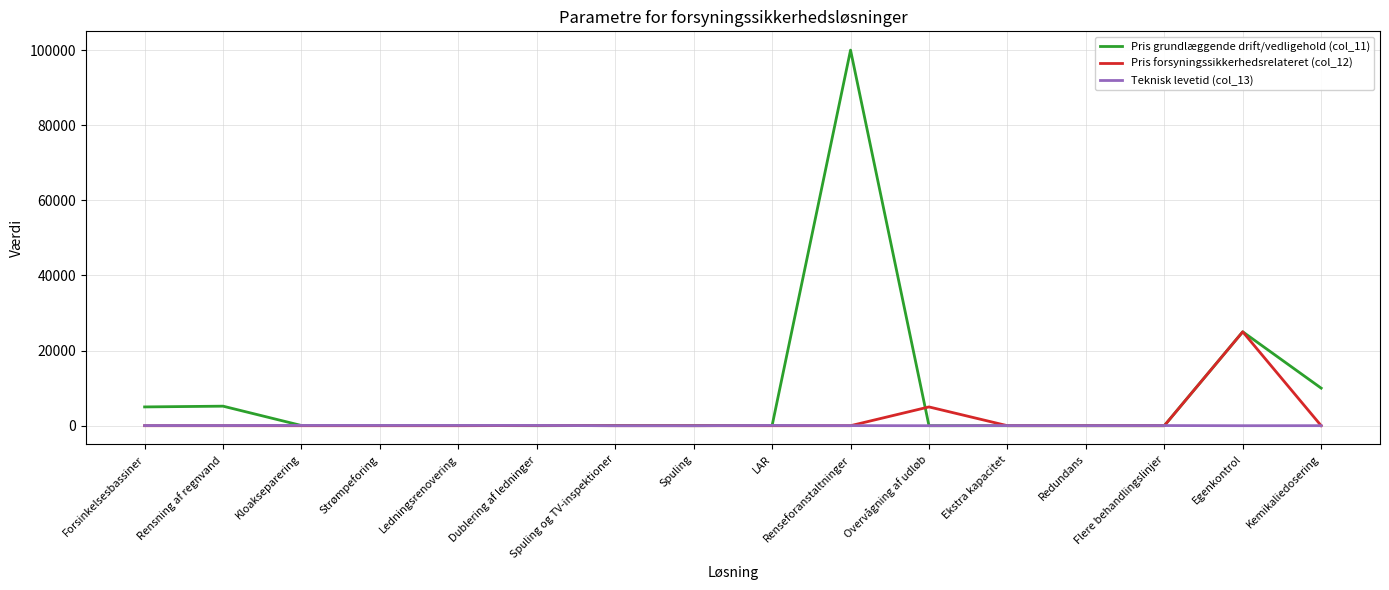

What is the highest value of the Teknisk levetid (col_13) series?

75